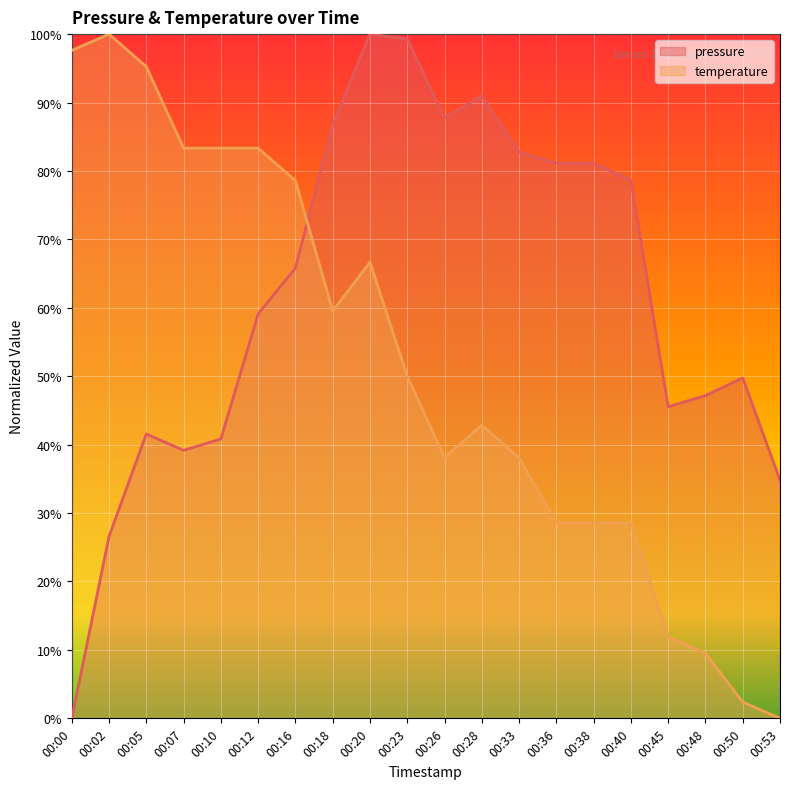

What is the difference between the maximum and minimum values in the temperature series?

100.0